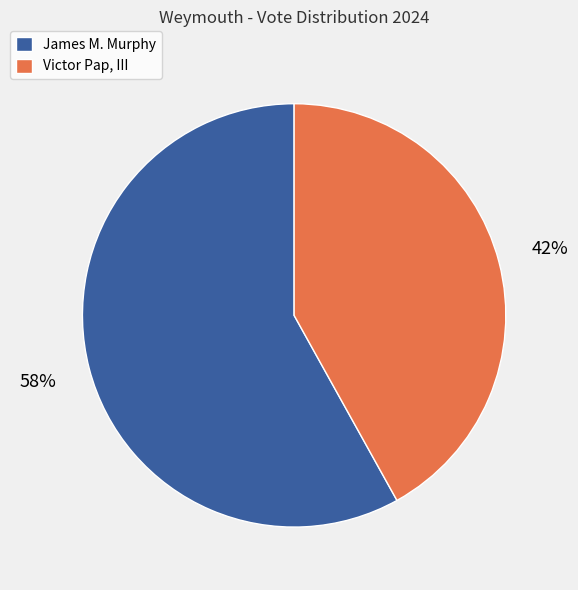

To the nearest percent, what is the average slice percentage?

50%